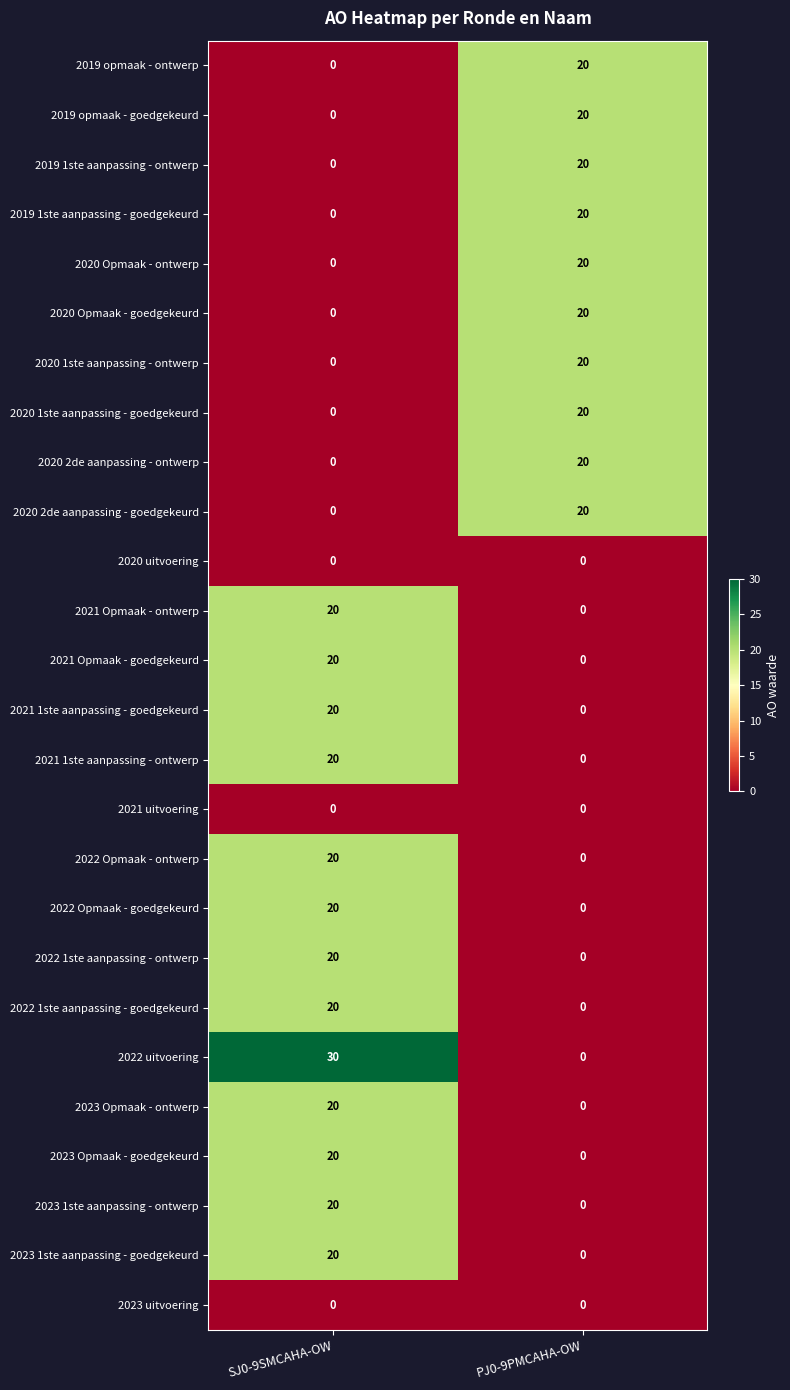

Where is 2020 2de aanpassing - ontwerp nearest to the value 10?

SJ0-9SMCAHA-OW